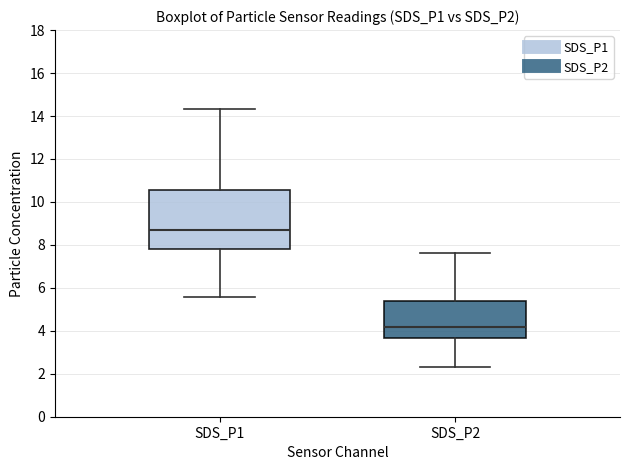

Reading left to right, transcribe this box plot: for each box, give where its median line is, the range the box spans, and where its two whiskers end, as read against the y-axis. The values are not printed on the chart, so give them approximately, as read against the axis.

SDS_P1: median 8.8, box 7.8 to 10.6, whiskers 5.6 to 14.4
SDS_P2: median 4.2, box 3.6 to 5.4, whiskers 2.4 to 7.6